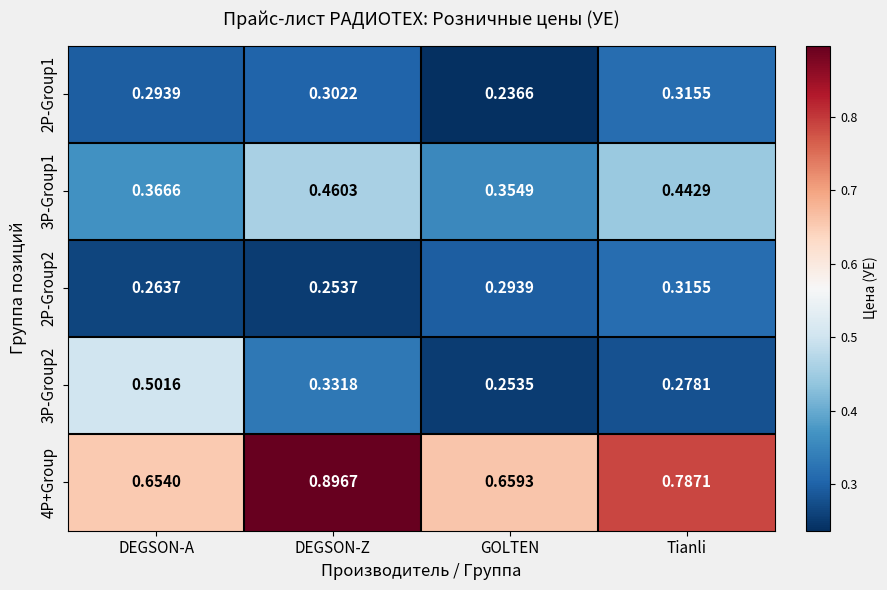

At which category is the sum across all series the highest?

DEGSON-Z